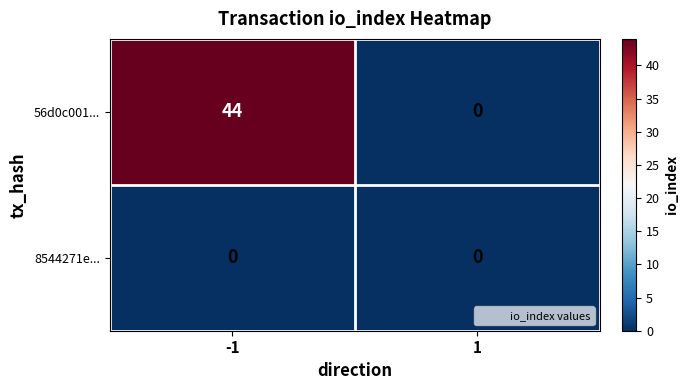

At which category is the sum across all series the highest?

-1